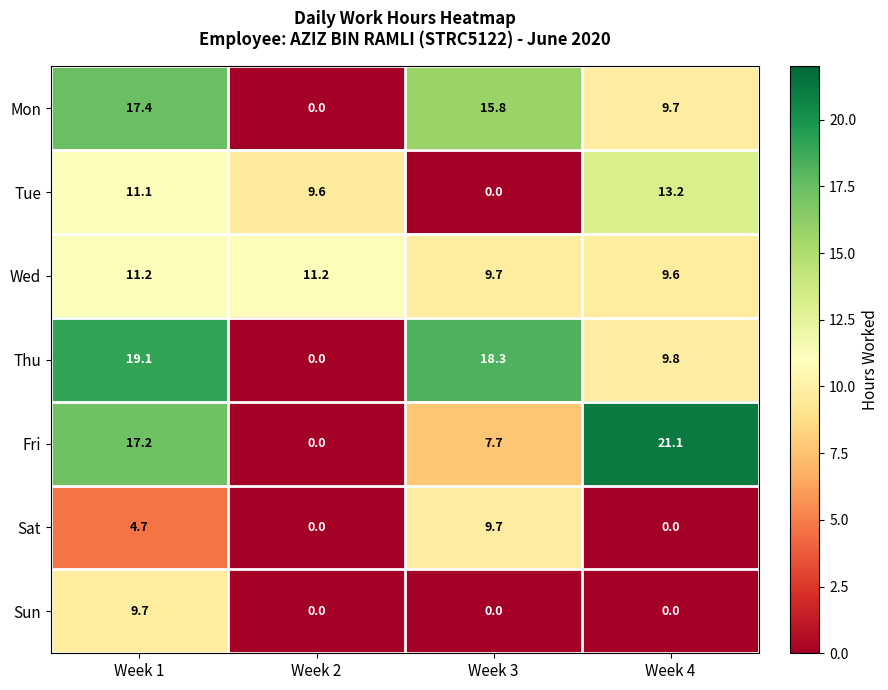

Where is Mon nearest to the value 8?

Week 4